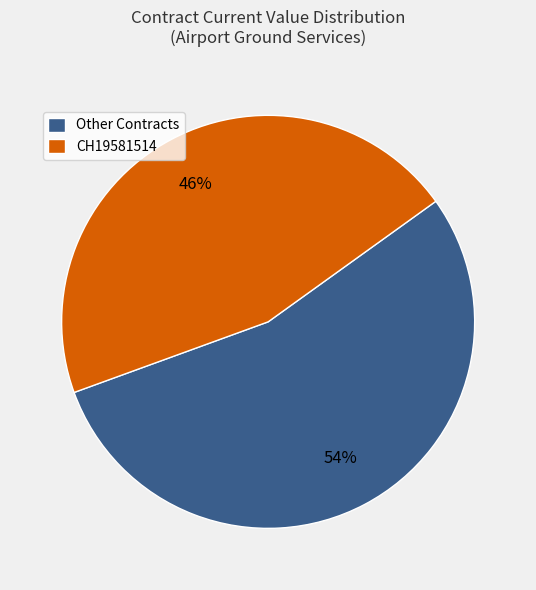

To the nearest percent, what is the combined percentage of CH19581514 and Other Contracts?

100%